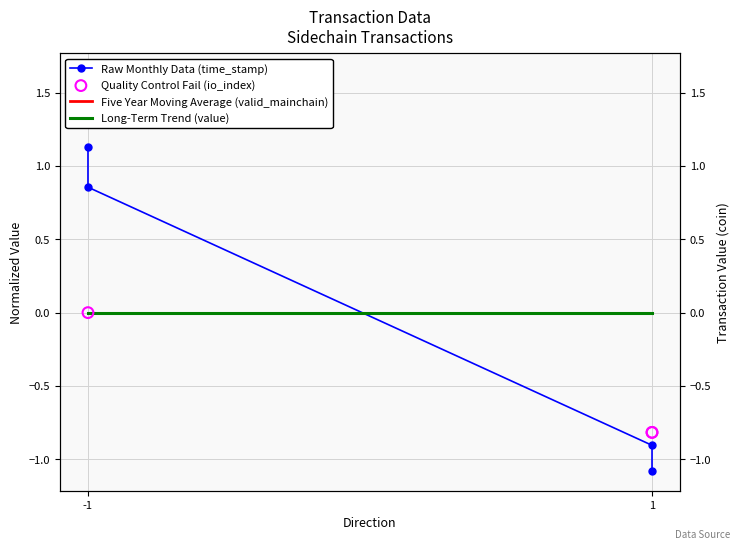

At which category is the sum across all series the highest?

-1